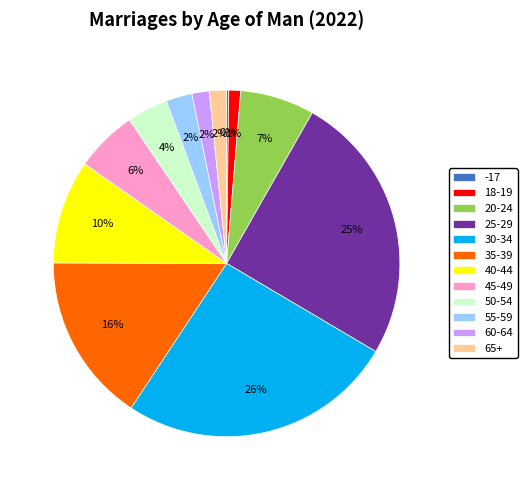

Does any single category account for the majority?

No